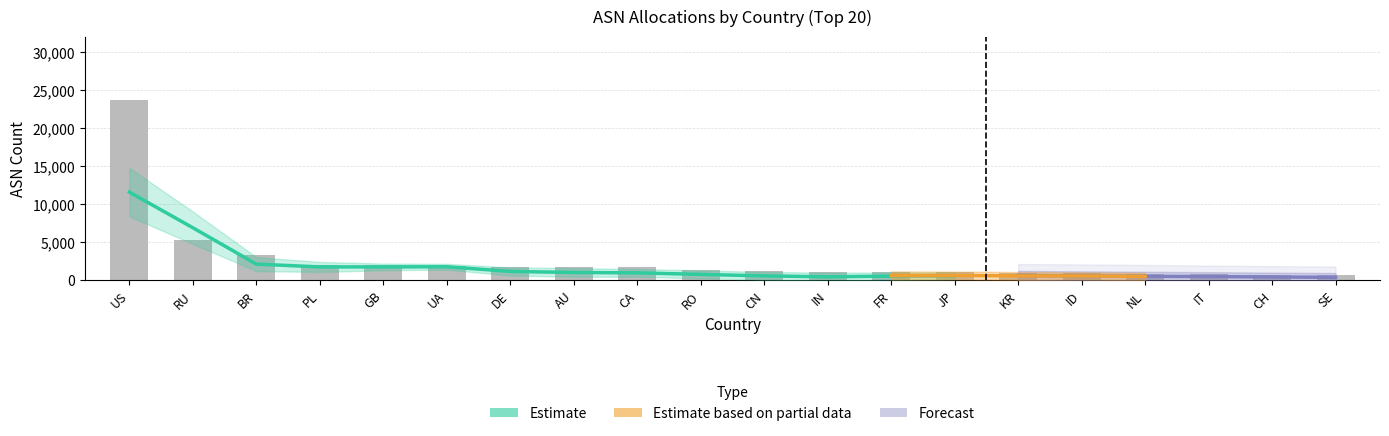

Rank the categories by value from highest to lowest.

US, RU, BR, PL, GB, UA, DE, AU, CA, RO, CN, IN, FR, JP, KR, ID, NL, IT, CH, SE